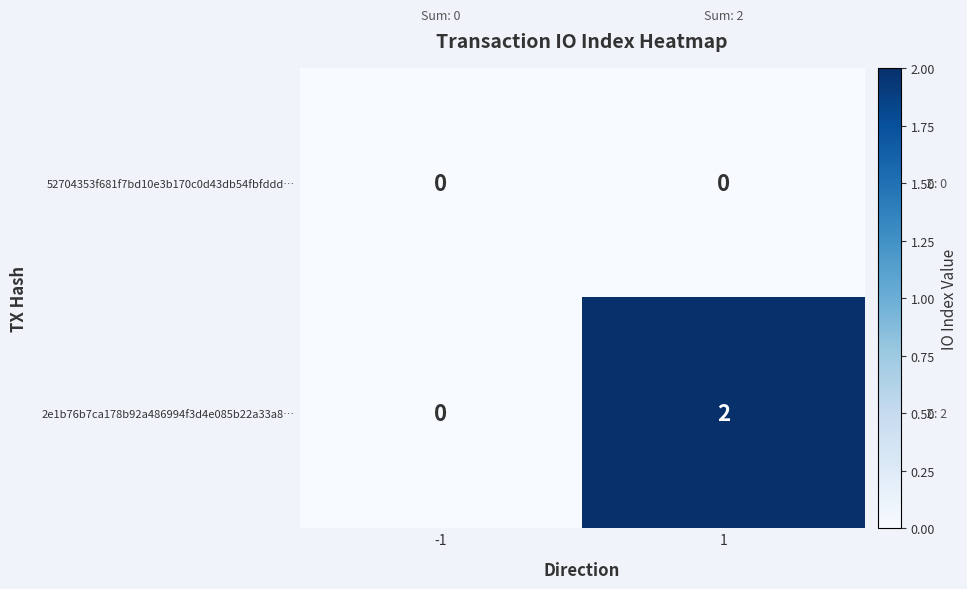

What is the difference between the highest and lowest values at 1?

2